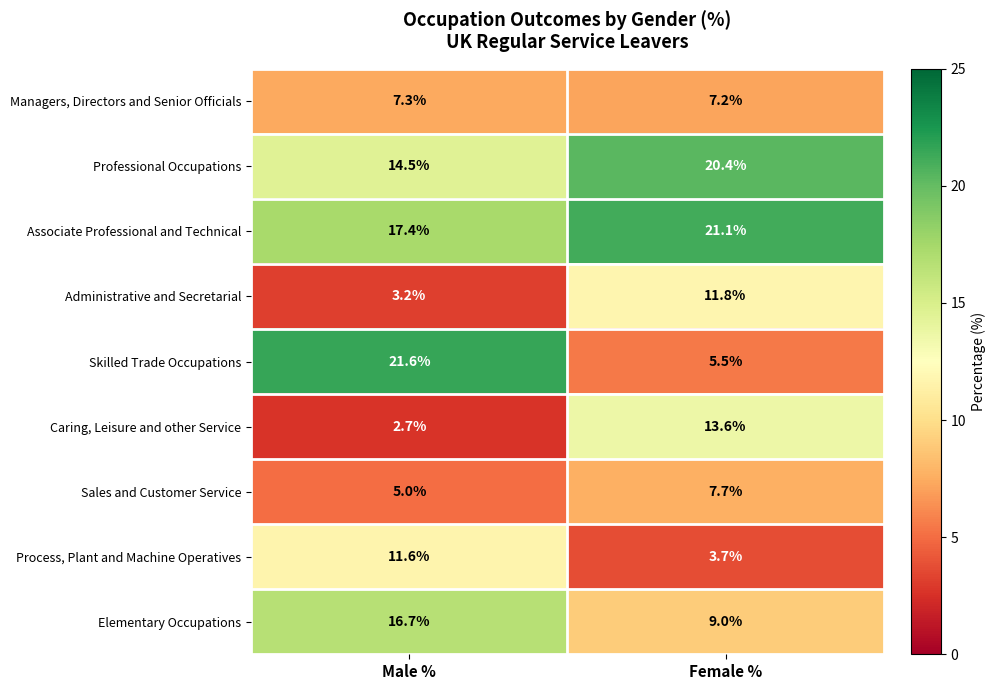

Which series has the largest total across all categories?

Associate Professional and Technical